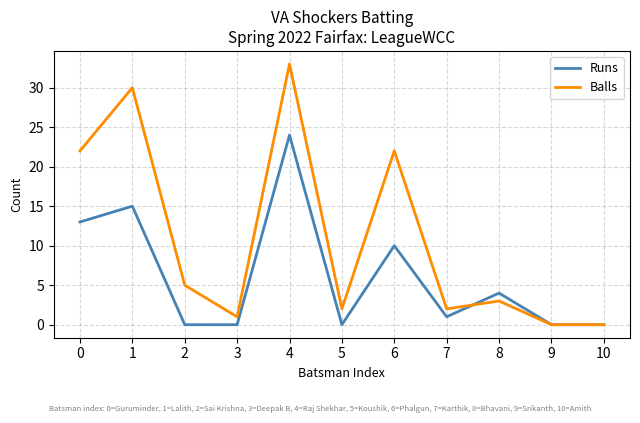

Which series has the largest range (max minus min)?

Balls